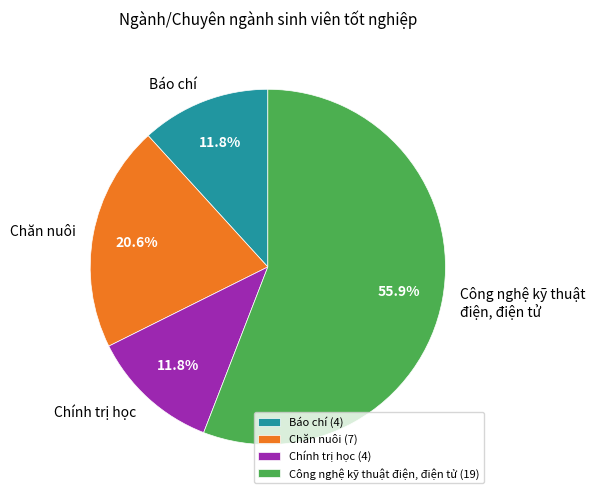

Between Chăn nuôi and Công nghệ kỹ thuật điện, điện tử, which is larger?

Công nghệ kỹ thuật điện, điện tử